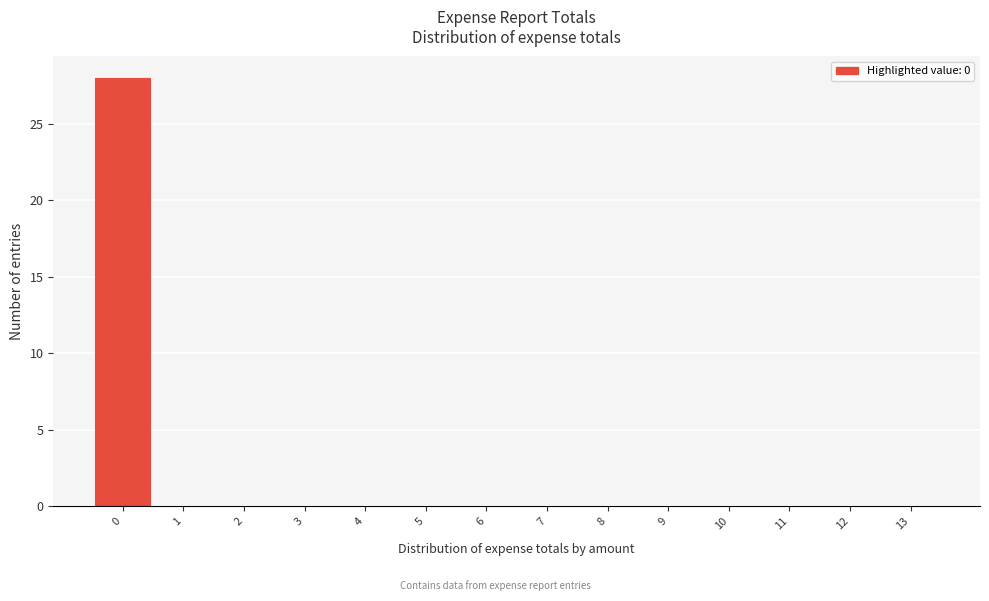

Reading left to right, transcribe this chart: for each bar, give the range it covers on the x-axis and its height. The values are not printed on the chart, so give them approximately, as read against the axis.

-0.5 to 0.5: 28
0.5 to 1.5: 0
1.5 to 2.5: 0
2.5 to 3.5: 0
3.5 to 4.5: 0
4.5 to 5.5: 0
5.5 to 6.5: 0
6.5 to 7.5: 0
7.5 to 8.5: 0
8.5 to 9.5: 0
9.5 to 10.5: 0
10.5 to 11.5: 0
11.5 to 12.5: 0
12.5 to 13.5: 0